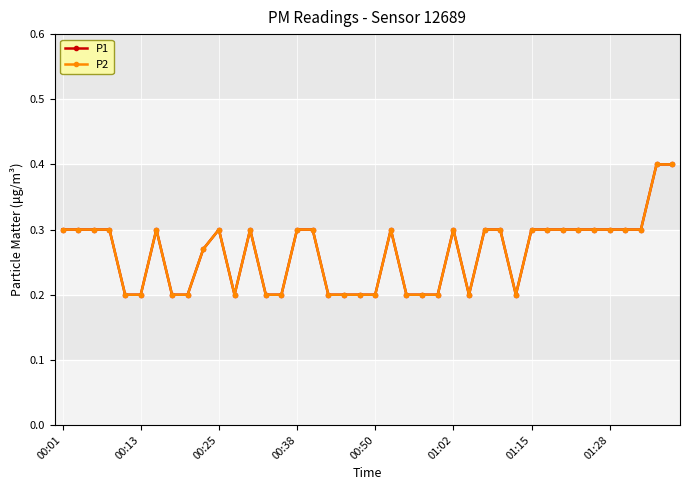

True or false: P1 and P2 intersect in this chart.

False